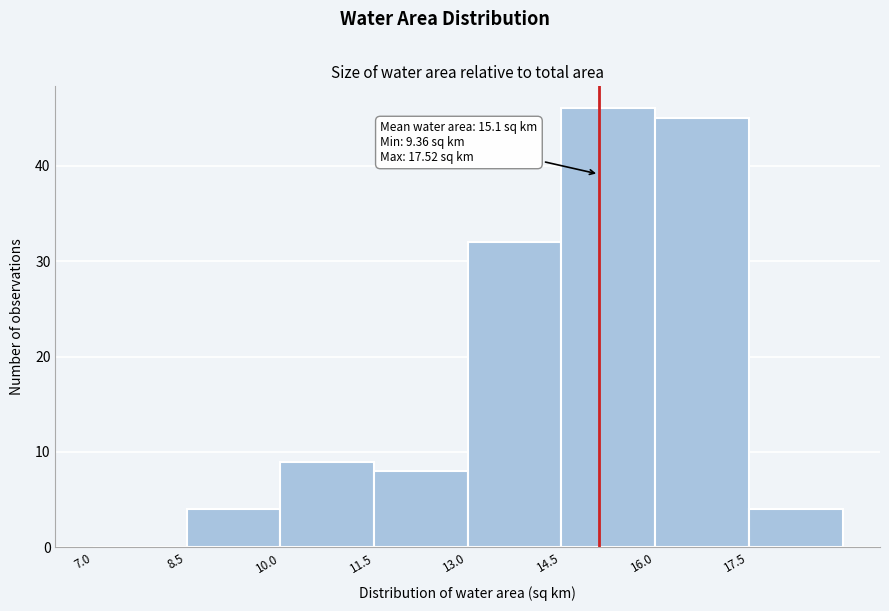

Over which range of the x-axis is the bar tallest?

14.5 to 16.0